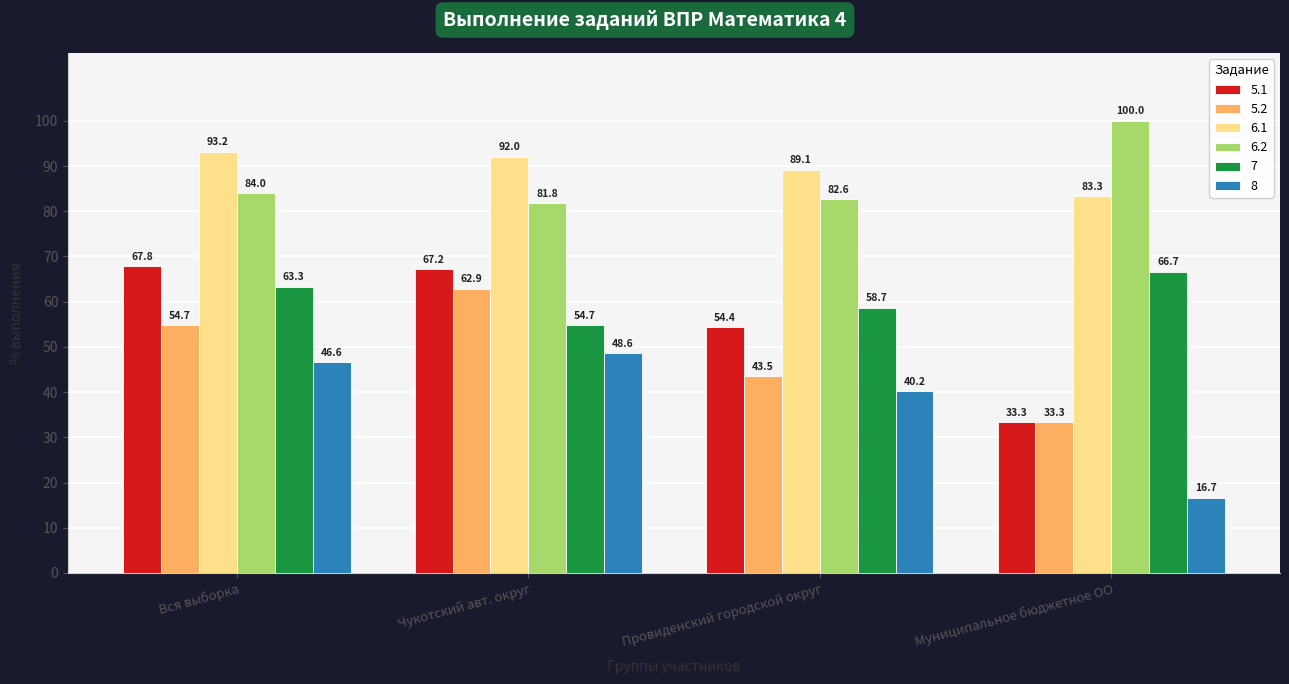

Which series has the widest spread of values?

5.1